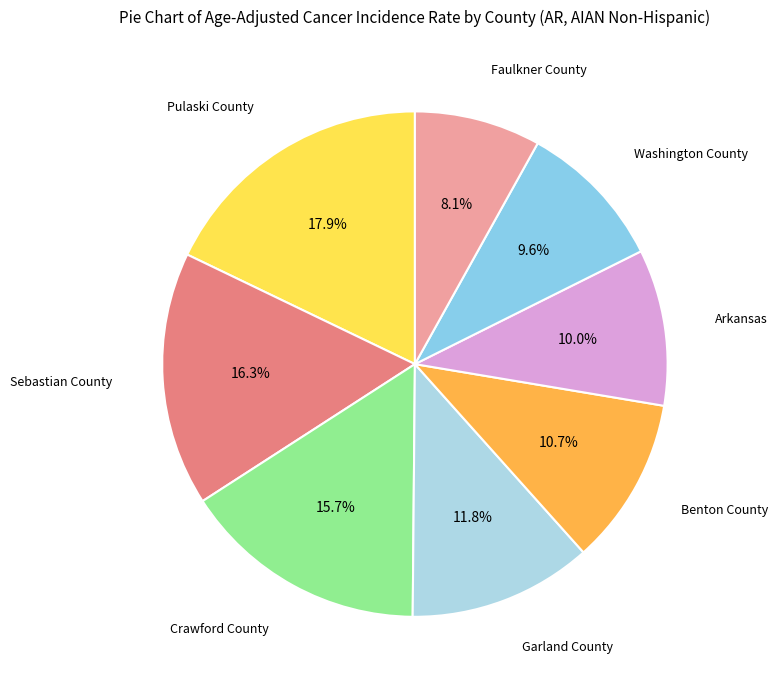

The Washington County slice represents 20% of the pie. True or false?

False